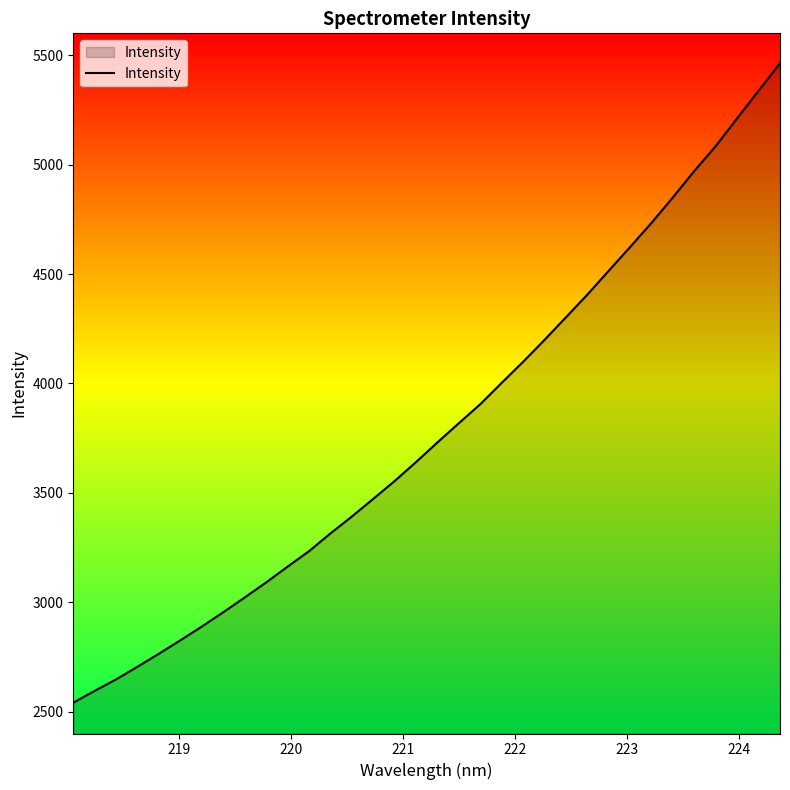

How many categories are shown in the chart?

34